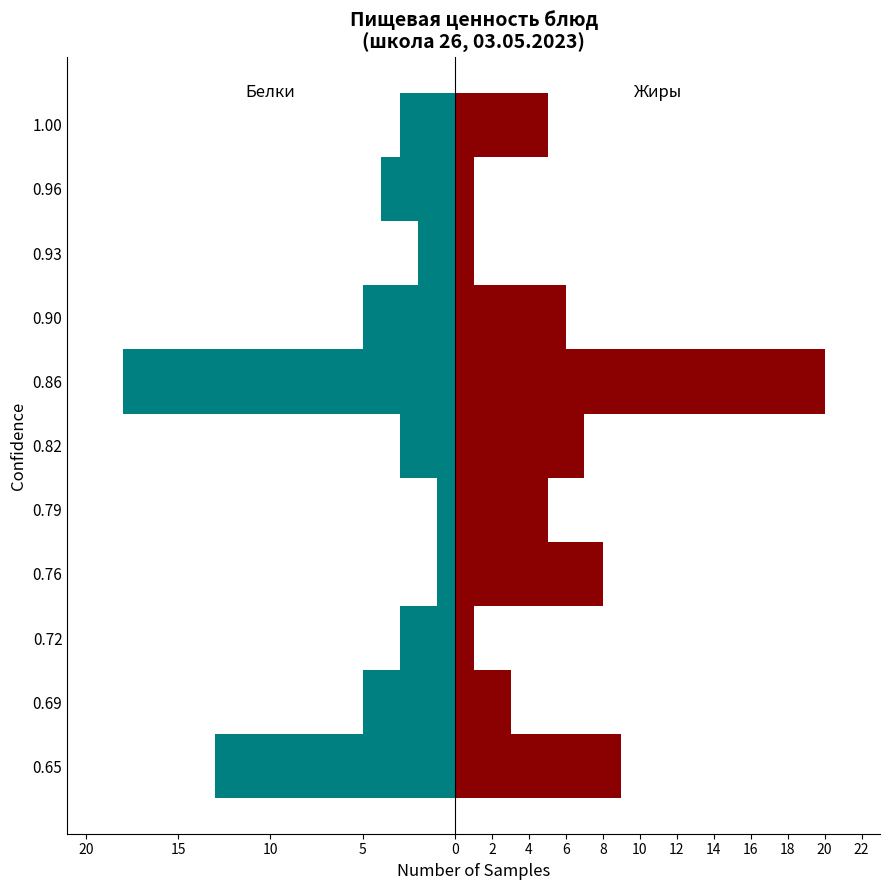

Which series has the largest total across all categories?

Жиры